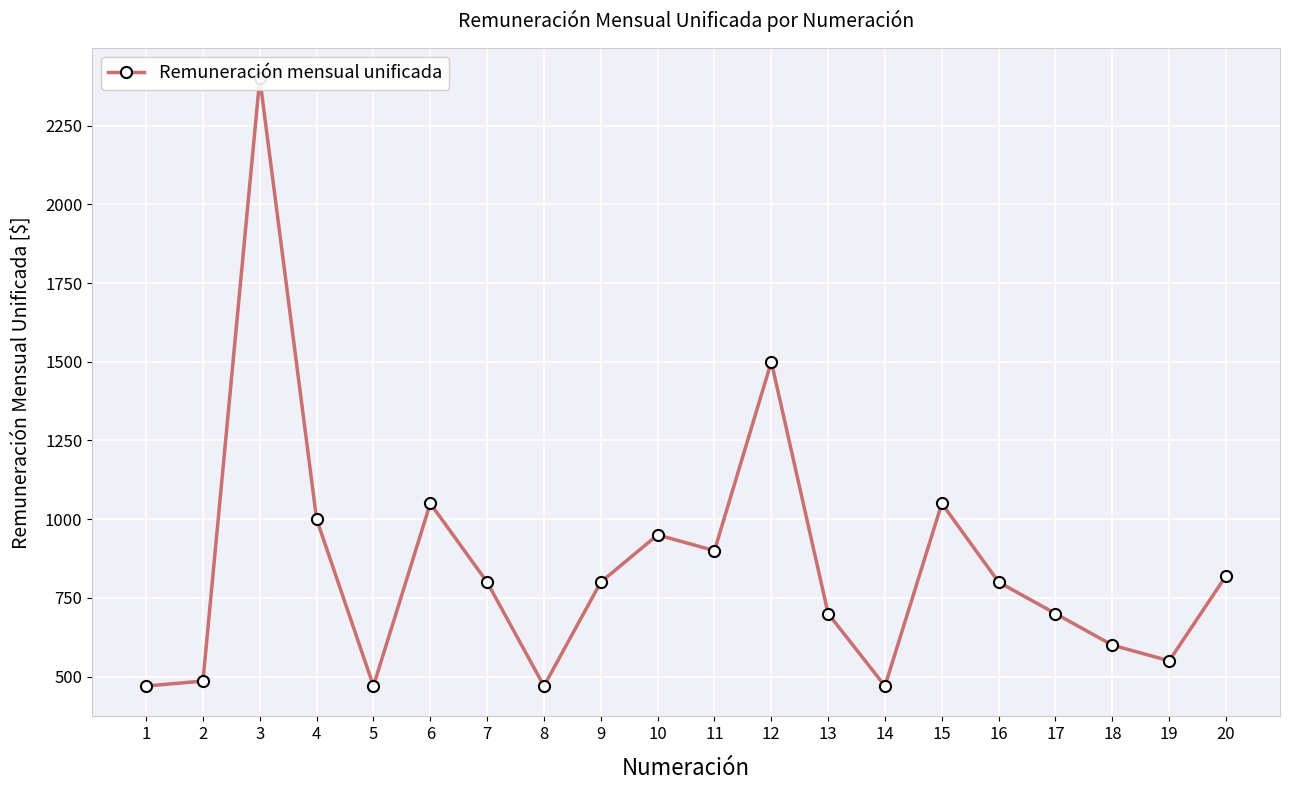

At which label does the data first exceed 800?

3